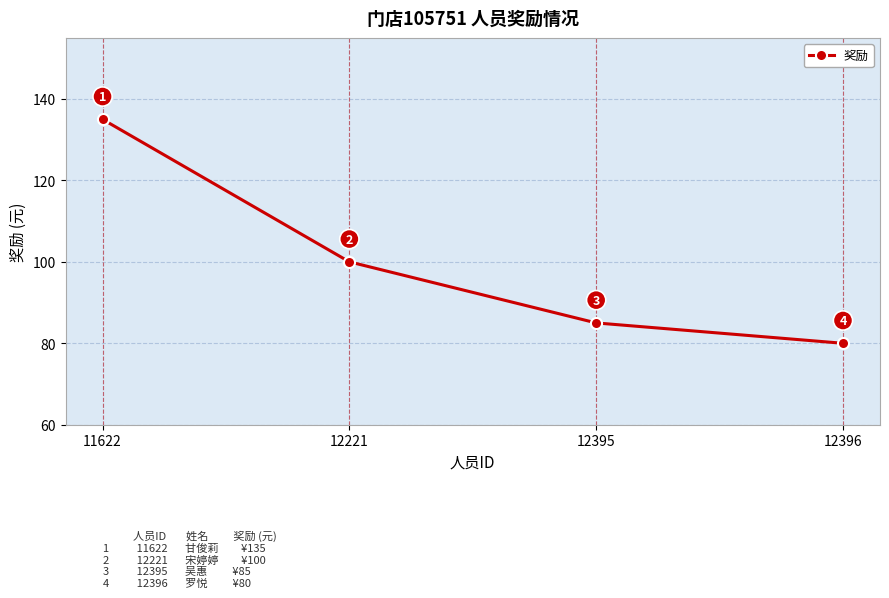

List the labels in order of value, smallest first.

12396, 12395, 12221, 11622